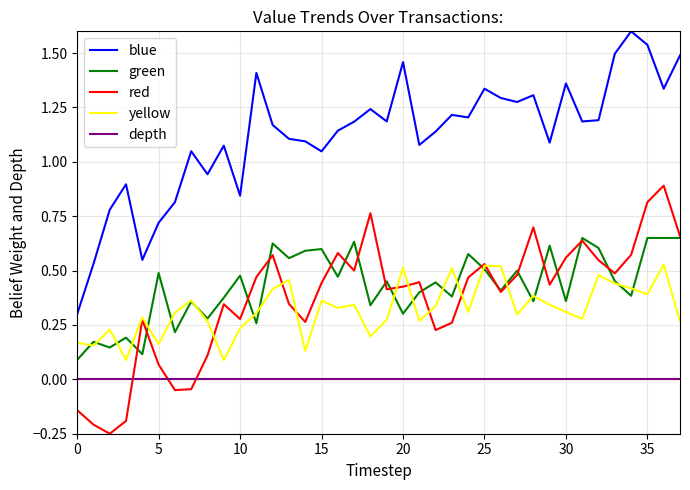

Which series has the largest total across all categories?

blue